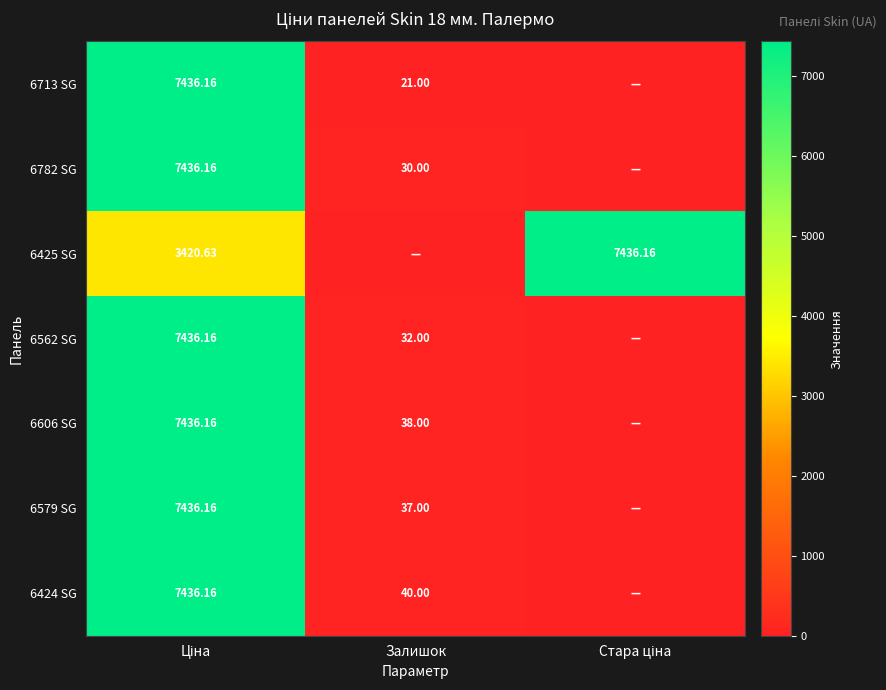

Is the value of 6713 SG at Залишок greater than the value of 6782 SG at Залишок?

No